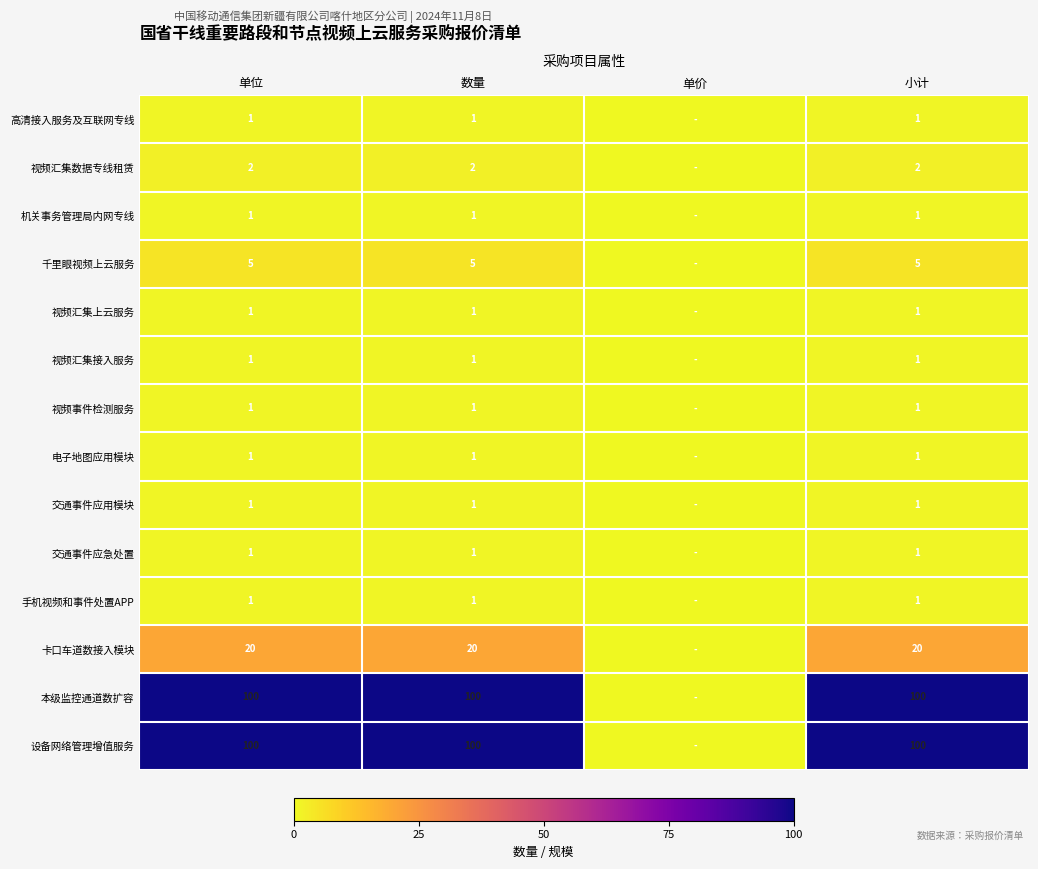

What is the total value across all series at 单位?

236